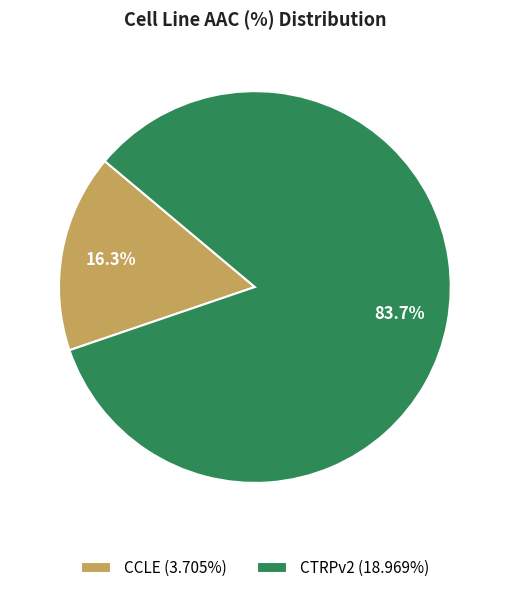

True or false: CCLE accounts for 16% of the total.

True